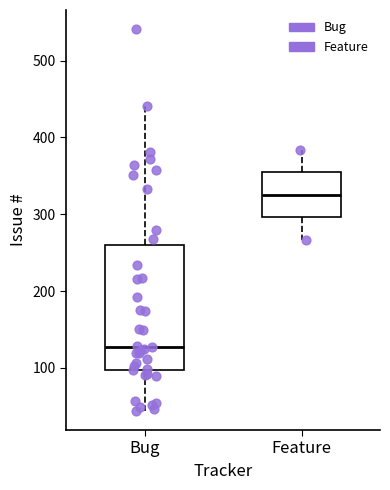

Reading left to right, read every box against the y-axis: the position of its median line, the range the box covers, and the ends of its whiskers. The values are not printed on the chart, so give them approximately, as read against the axis.

Bug: median 130, box 100 to 260, whiskers 40 to 440
Feature: median 330, box 300 to 350, whiskers 270 to 380